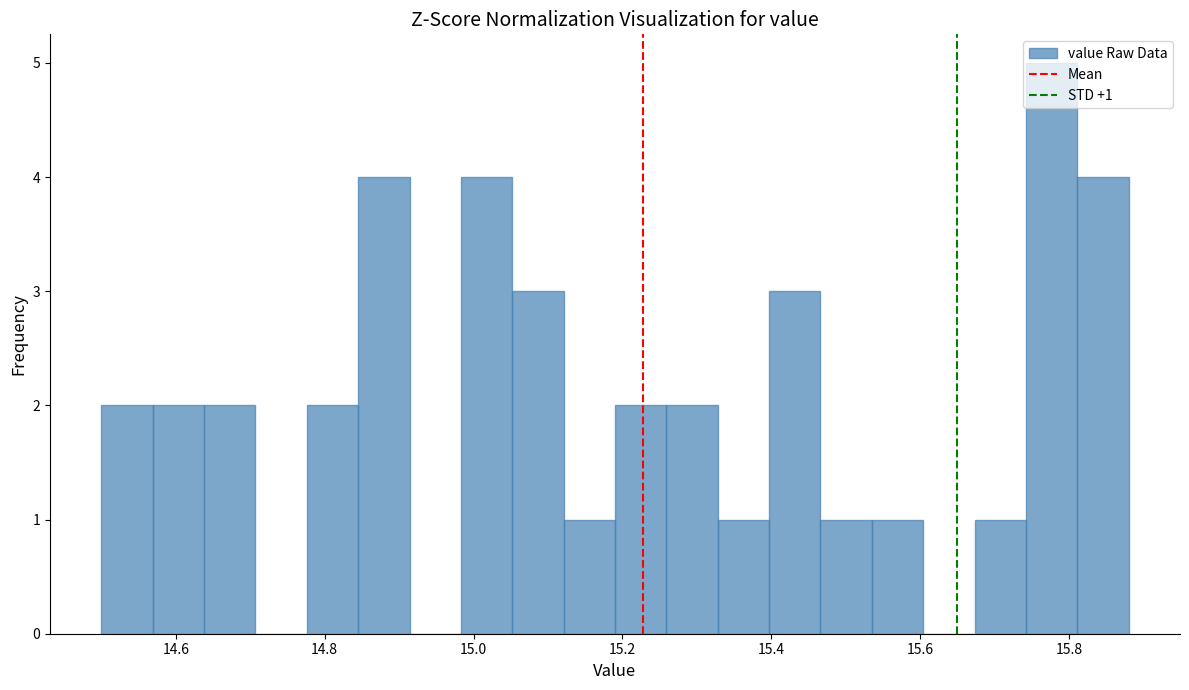

Around what value on the x-axis is the tallest bar? Give the approximate position of its centre, as read against the axis.

15.78